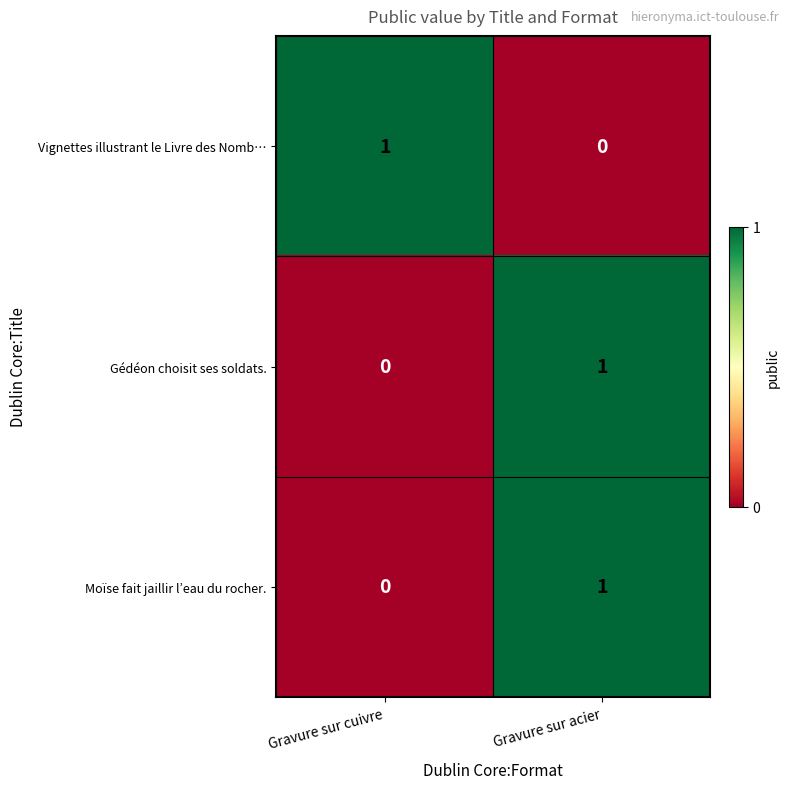

The value of Gédéon choisit ses soldats. at Gravure sur cuivre is 0. True or false?

True